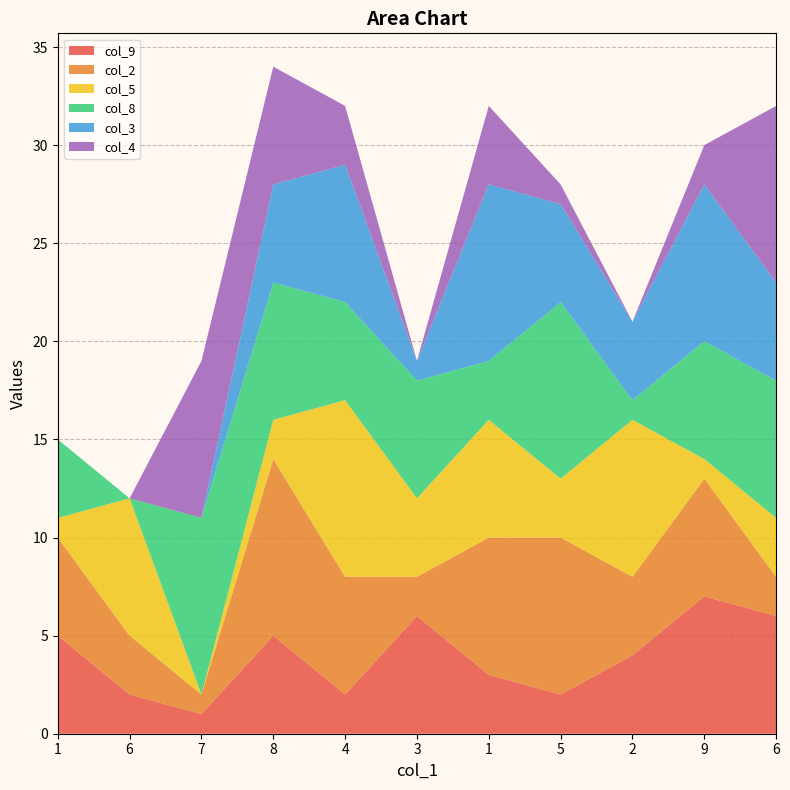

Reading right to left, list all the values displayed in this chart.

col_9: 6=6	9=7	2=4	5=2	1=3	3=6	4=2	8=5	7=1	6=2	1=5
col_2: 6=2	9=6	2=4	5=8	1=7	3=2	4=6	8=9	7=1	6=3	1=5
col_5: 6=3	9=1	2=8	5=3	1=6	3=4	4=9	8=2	7=0	6=7	1=1
col_8: 6=7	9=6	2=1	5=9	1=3	3=6	4=5	8=7	7=9	6=0	1=4
col_3: 6=5	9=8	2=4	5=5	1=9	3=1	4=7	8=5	7=0	6=0	1=0
col_4: 6=9	9=2	2=0	5=1	1=4	3=0	4=3	8=6	7=8	6=0	1=0